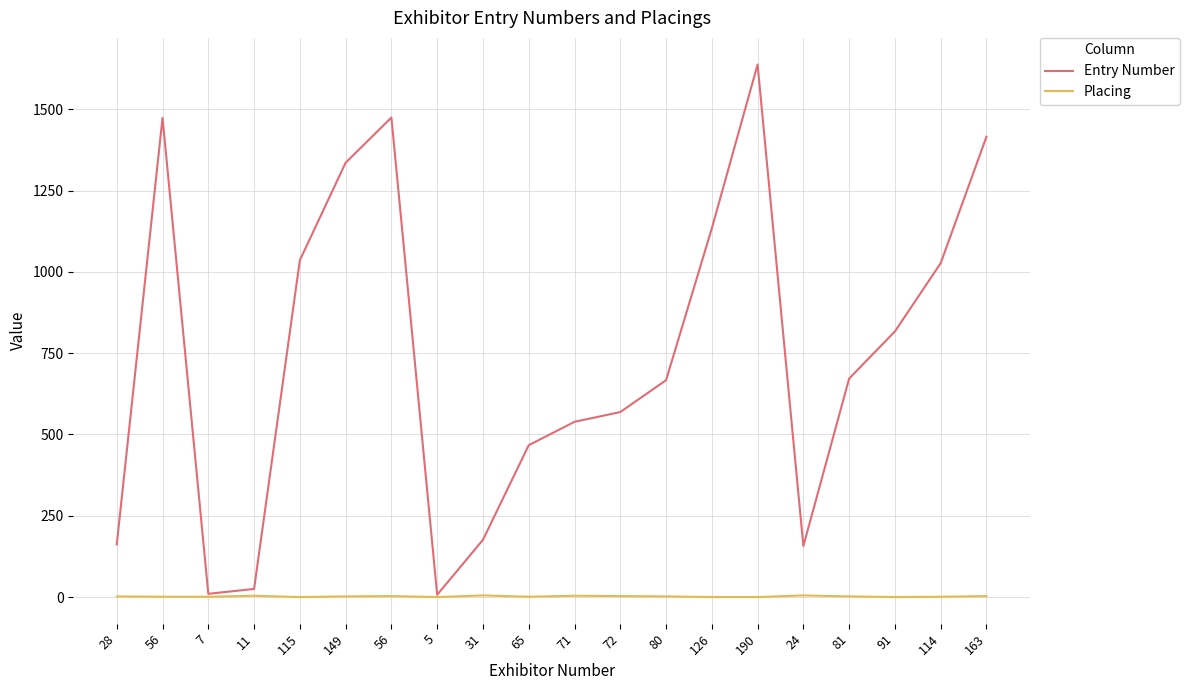

How many lines are shown in the chart?

2